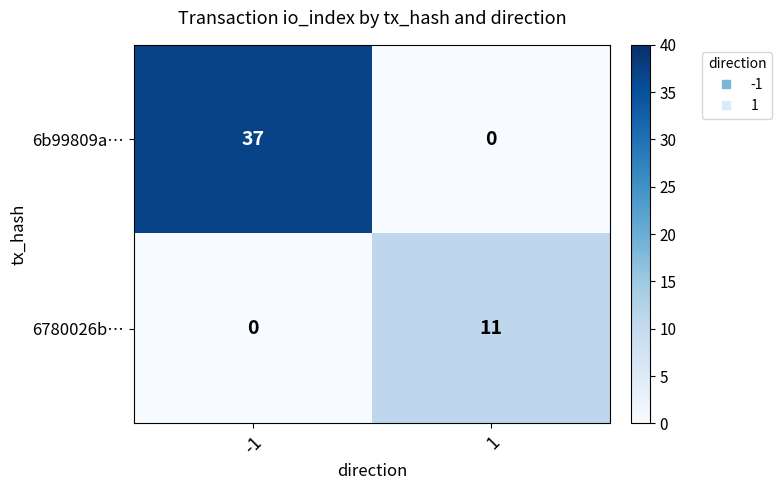

What is the maximum value for 6b99809a…?

37